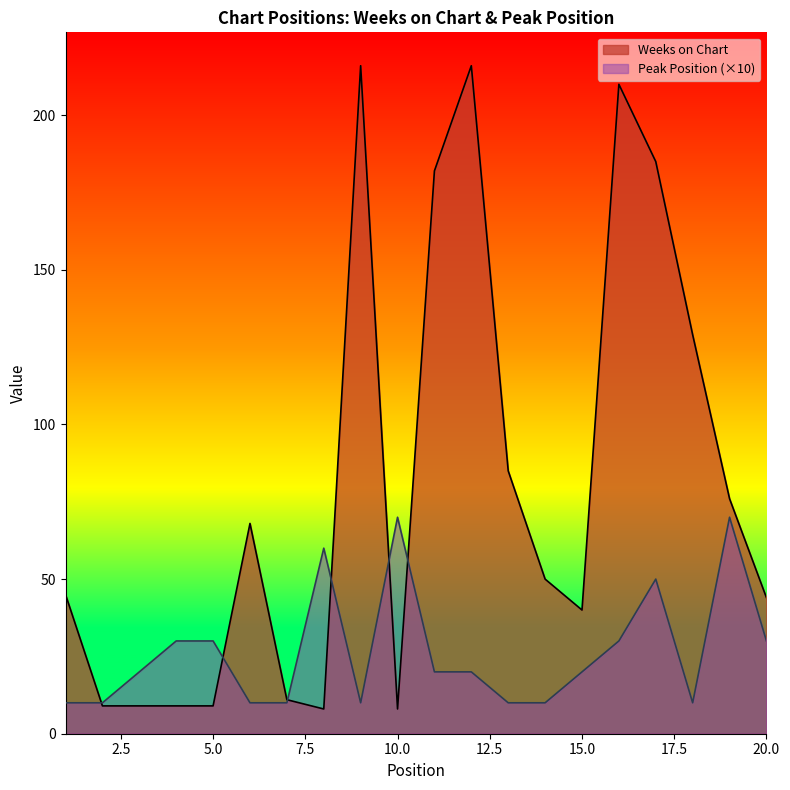

What is the sum of all Peak Position values?

530